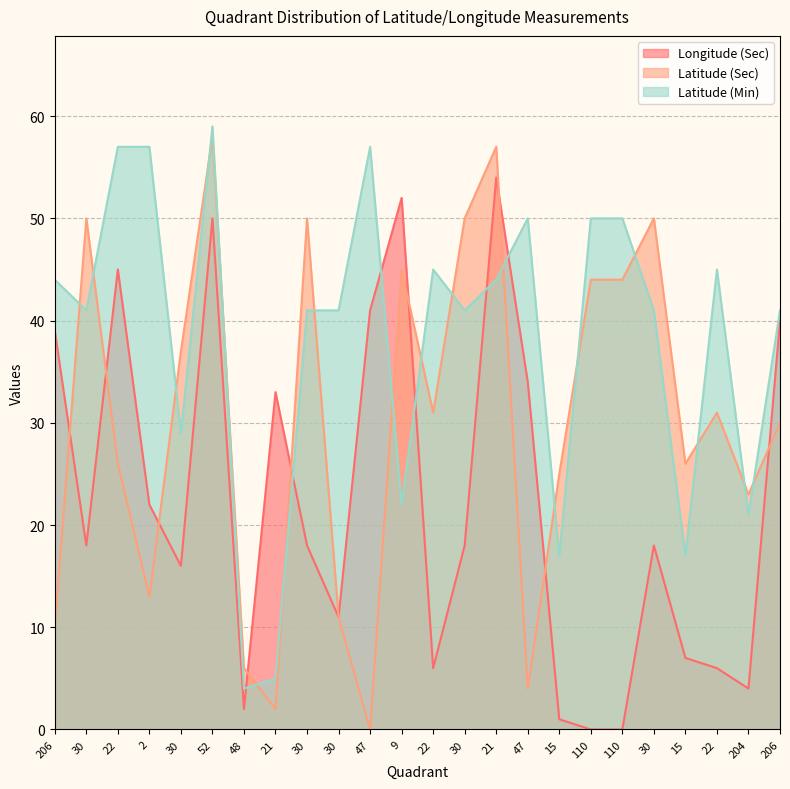

Rank the series at 21 from lowest to highest value.

Latitude (Sec), Latitude (Min), Longitude (Sec)